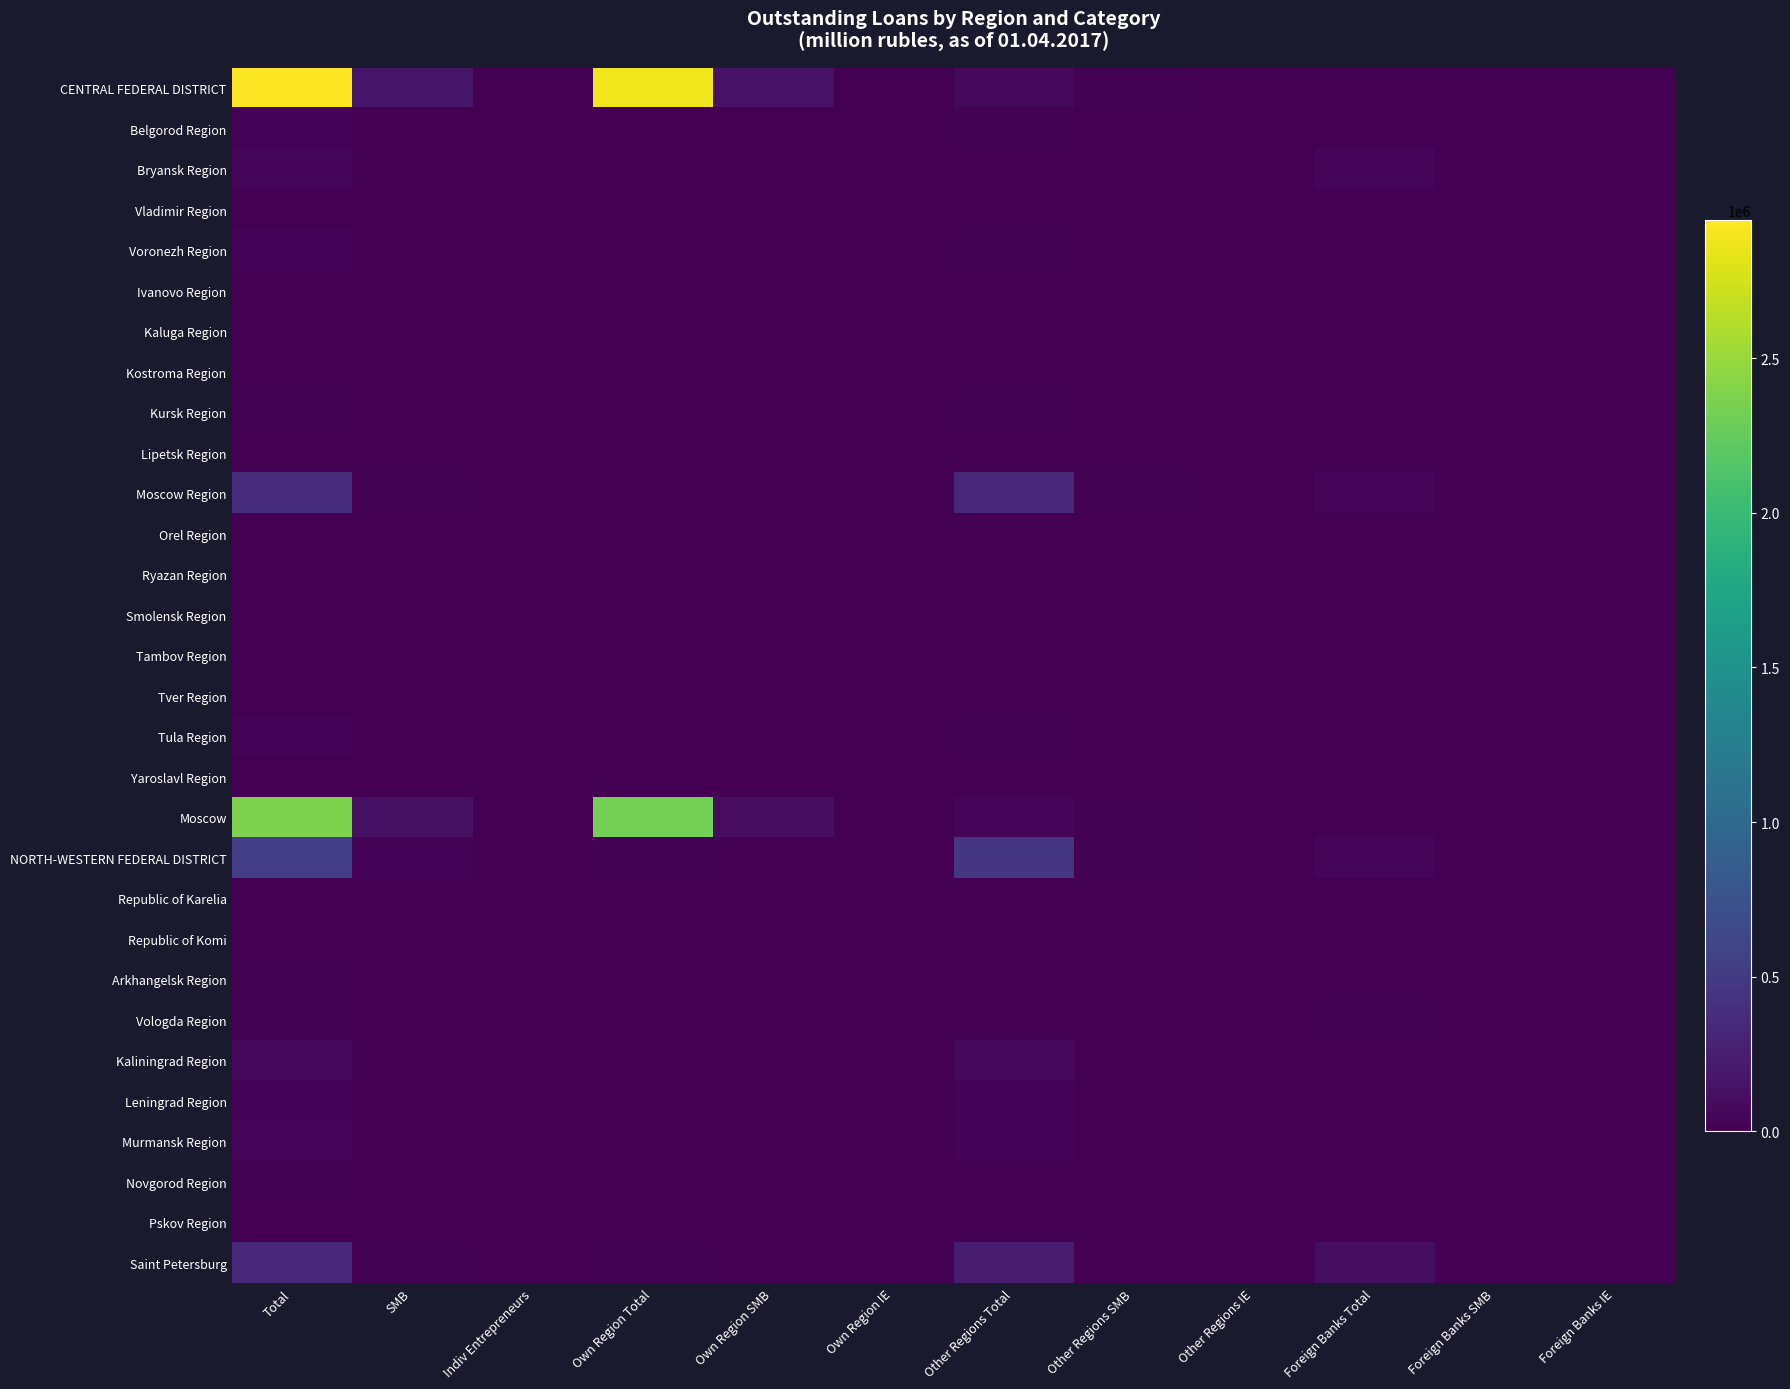

What is the spread (max minus min) of values at SMB?

165153